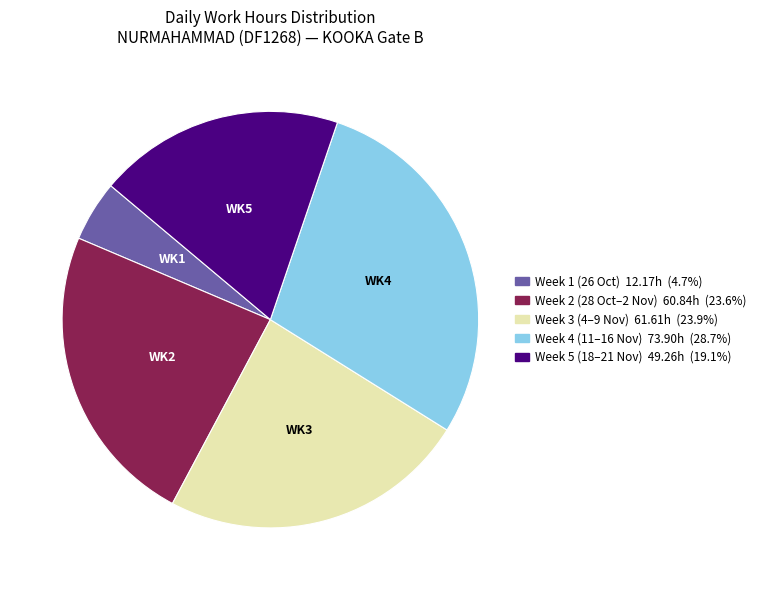

Does any single category account for the majority?

No